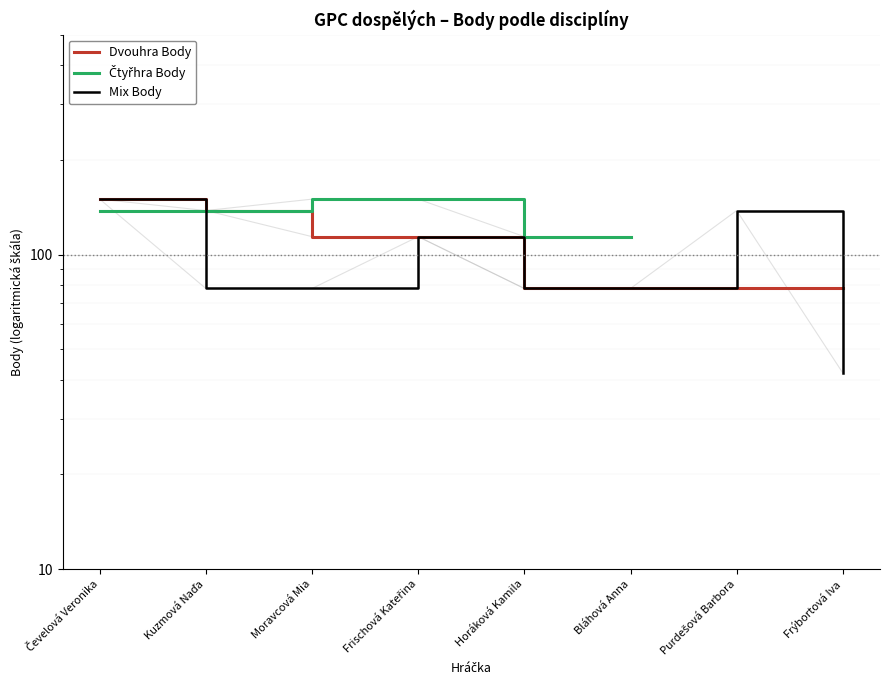

True or false: Dvouhra Body and Mix Body cross at least once.

True